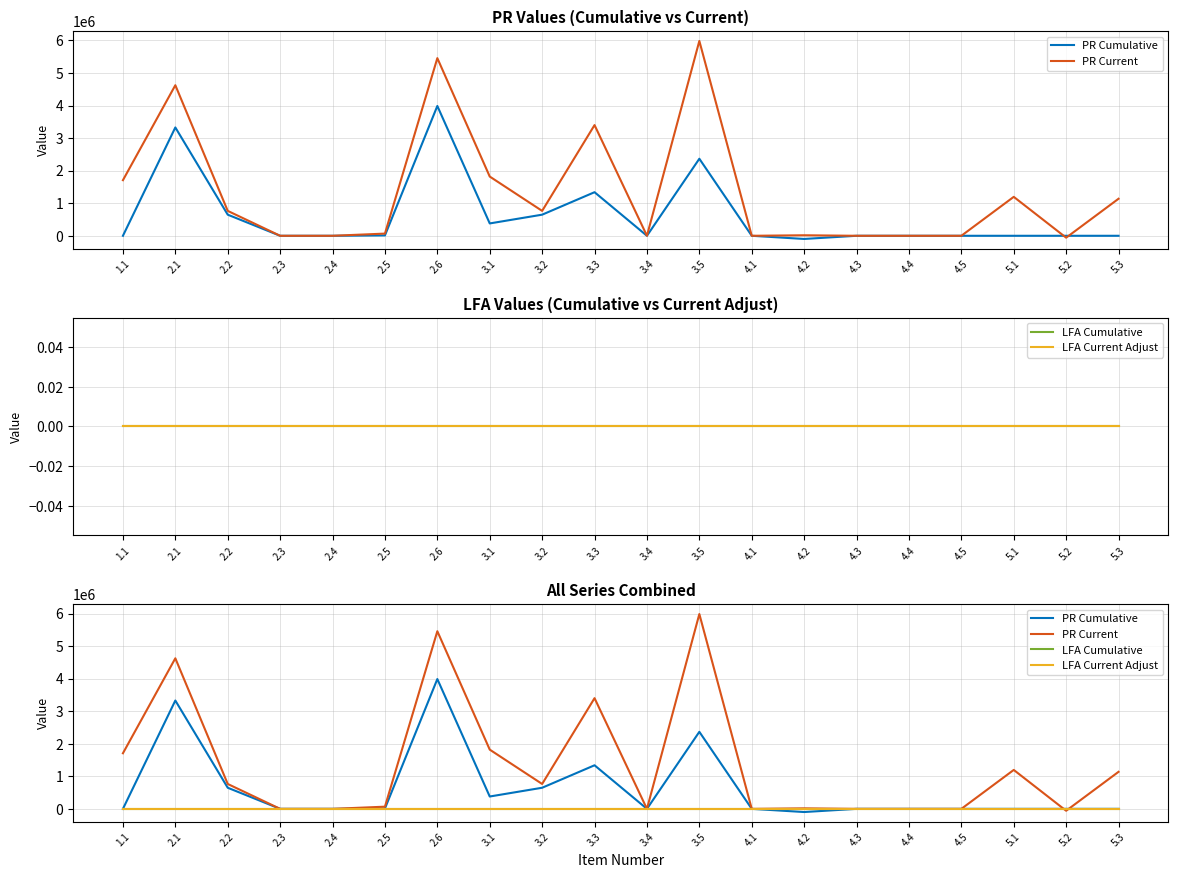

Between which two adjacent categories do PR Current and LFA Current Adjust first intersect?

5.1 and 5.2